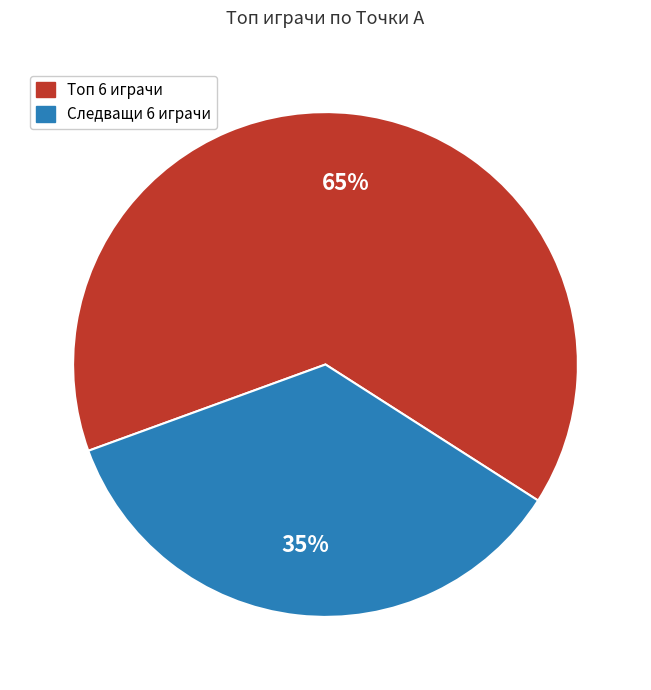

To the nearest percent, what is the average slice percentage?

50%